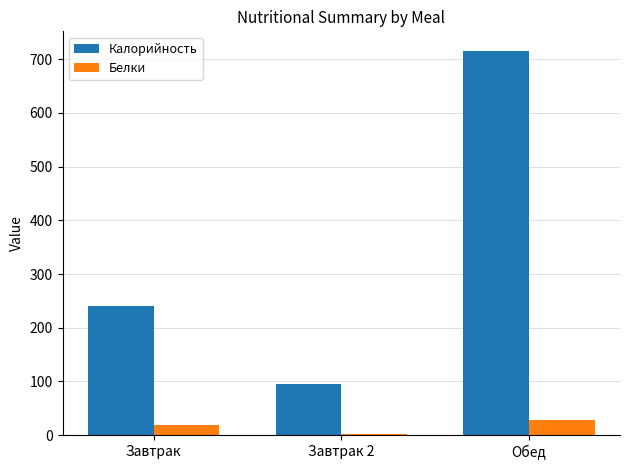

The Белки series shows 19 at Завтрак. True or false?

True